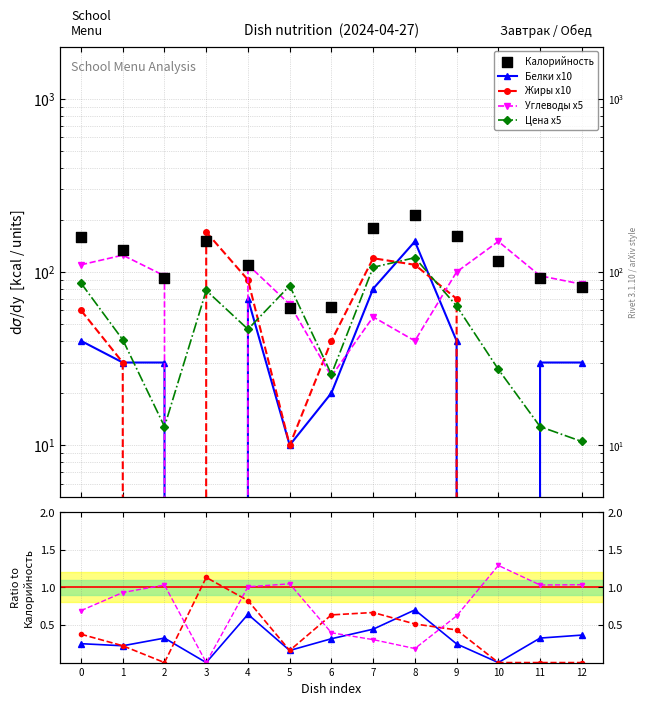

At how many categories does at least one series exceed 198?

1